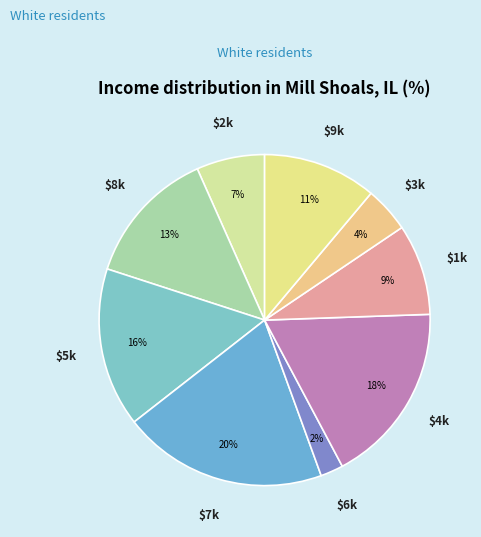

How many slices are in this pie chart?

9